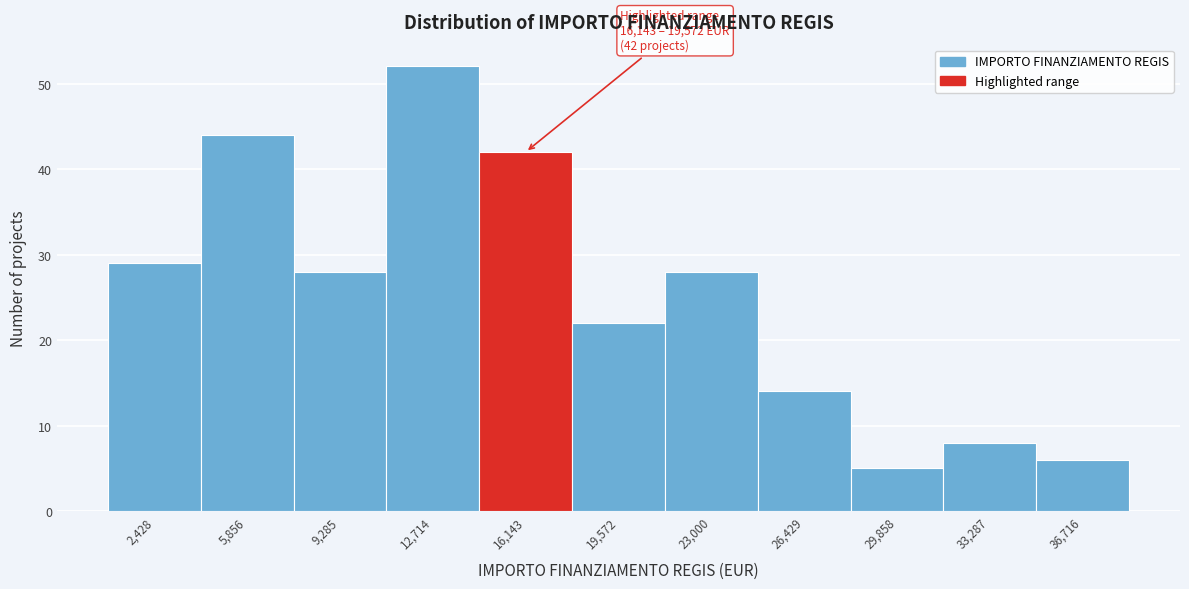

Reading right to left, transcribe all the data shown in this chart.

6	8	5	14	28	22	42	52	28	44	29